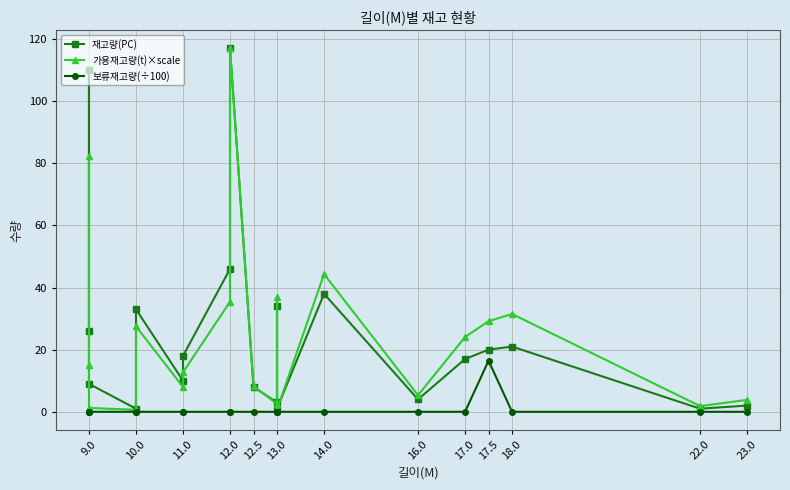

What is the total value across all series at 9.0?

41.0